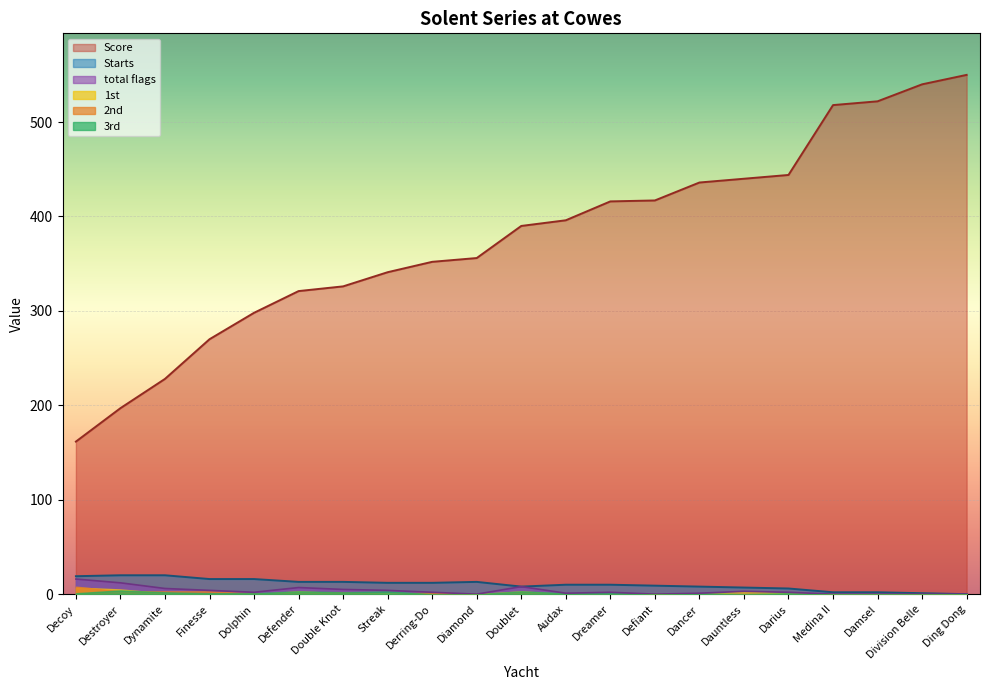

At how many categories does at least one series exceed 376?

11